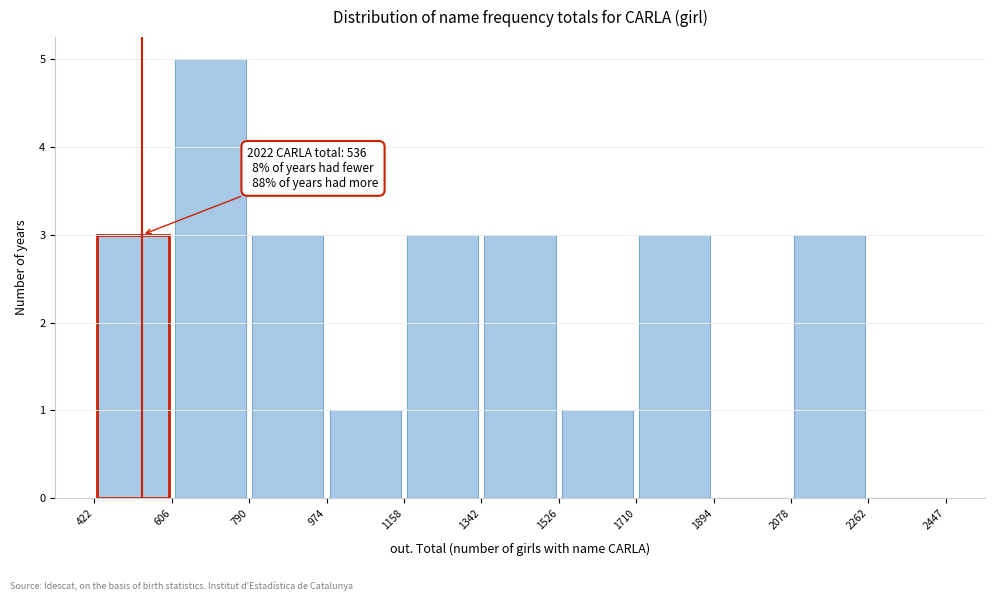

Which range on the x-axis has the tallest bar?

606 to 790